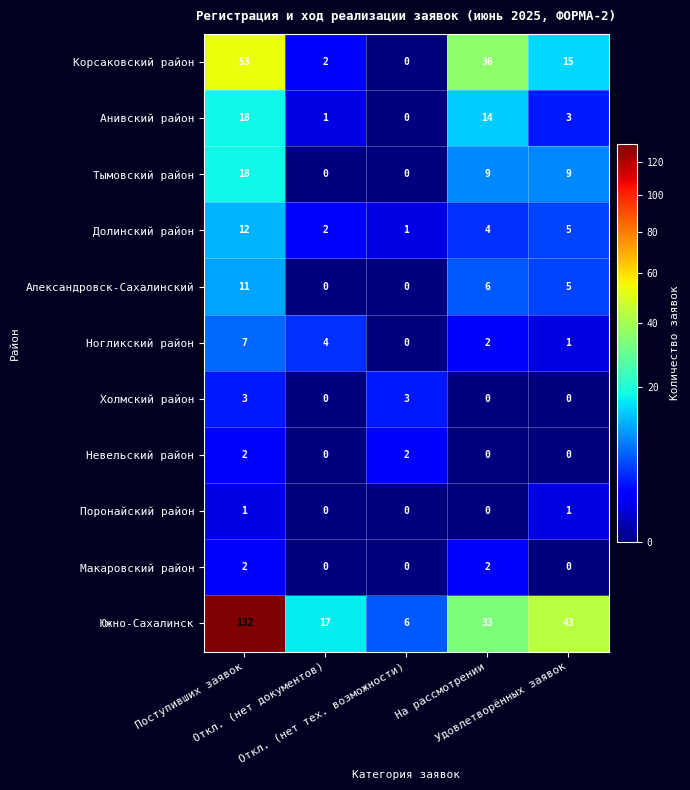

What is the maximum value for Долинский район?

12